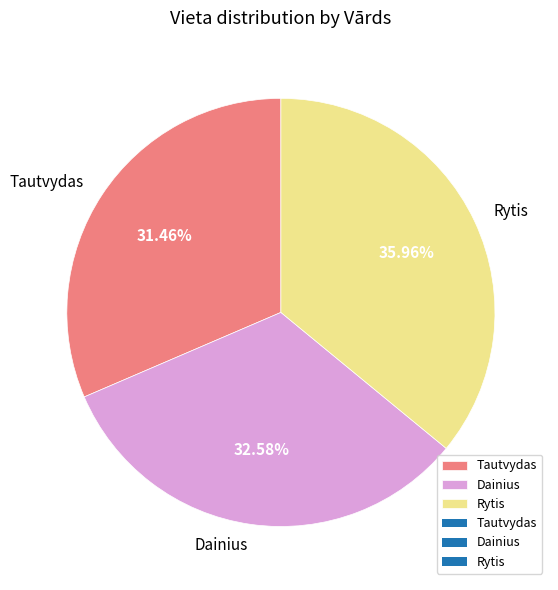

What is the ratio of the value at Tautvydas to the value at Rytis?

0.9